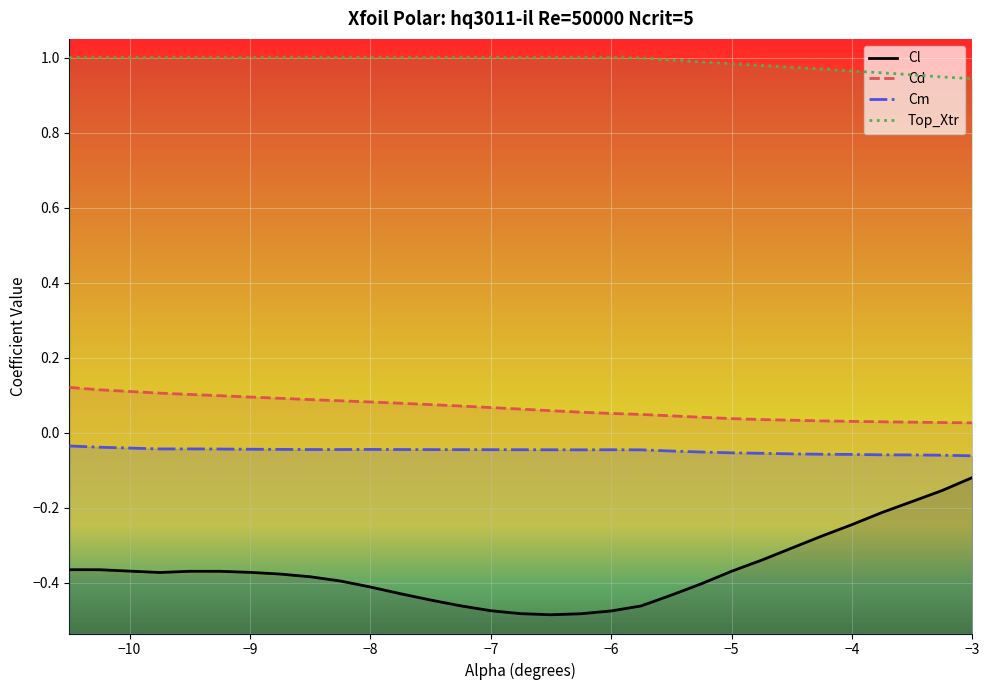

What is the total value across all series at -10.5?

0.7